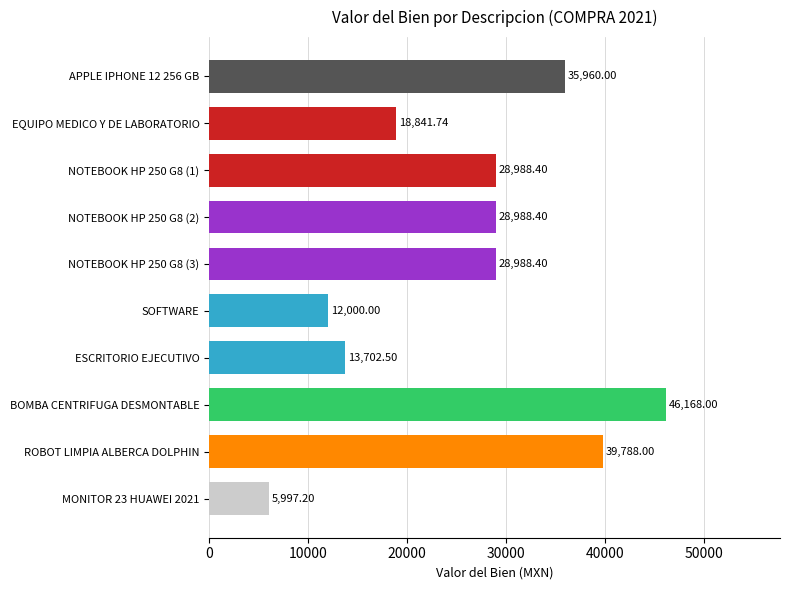

What is the label of the 3rd bar from the bottom?

BOMBA CENTRIFUGA DESMONTABLE